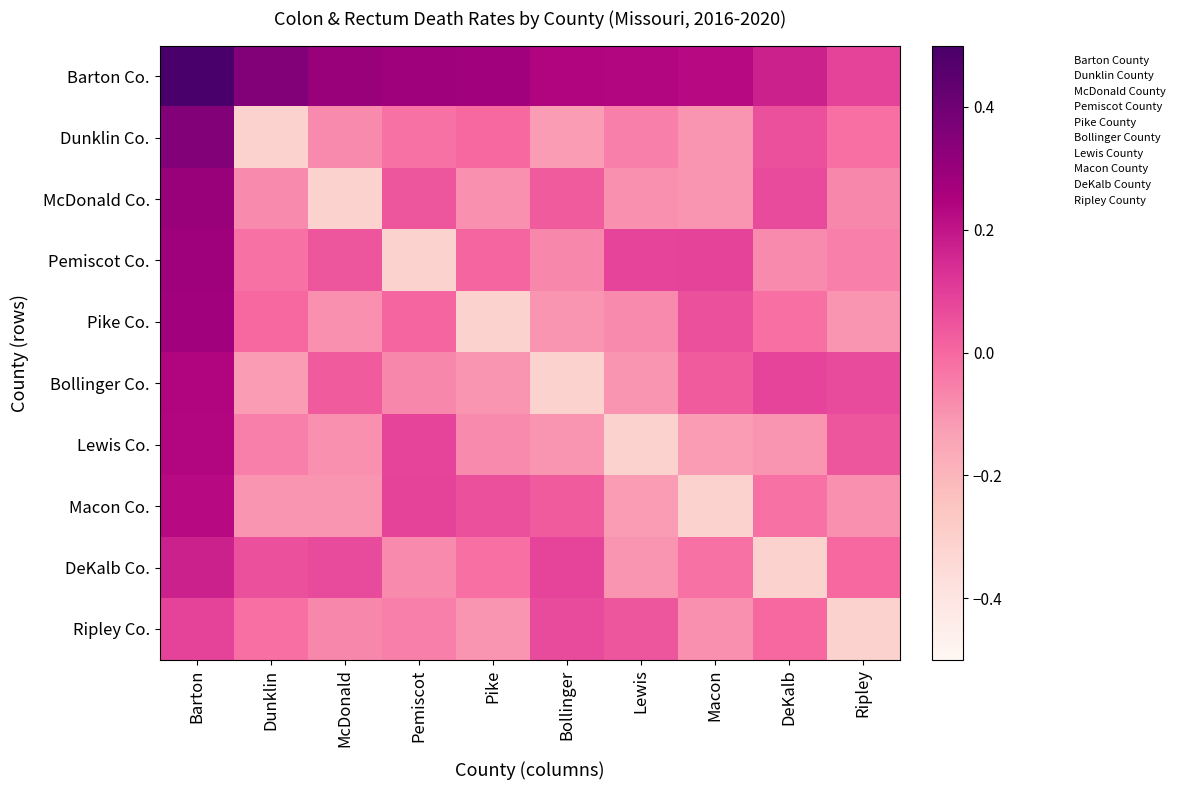

List the series in order of their peak value, highest first.

Barton Co., Dunklin Co., McDonald Co., Pemiscot Co., Pike Co., Bollinger Co., Lewis Co., Macon Co., DeKalb Co., Ripley Co.